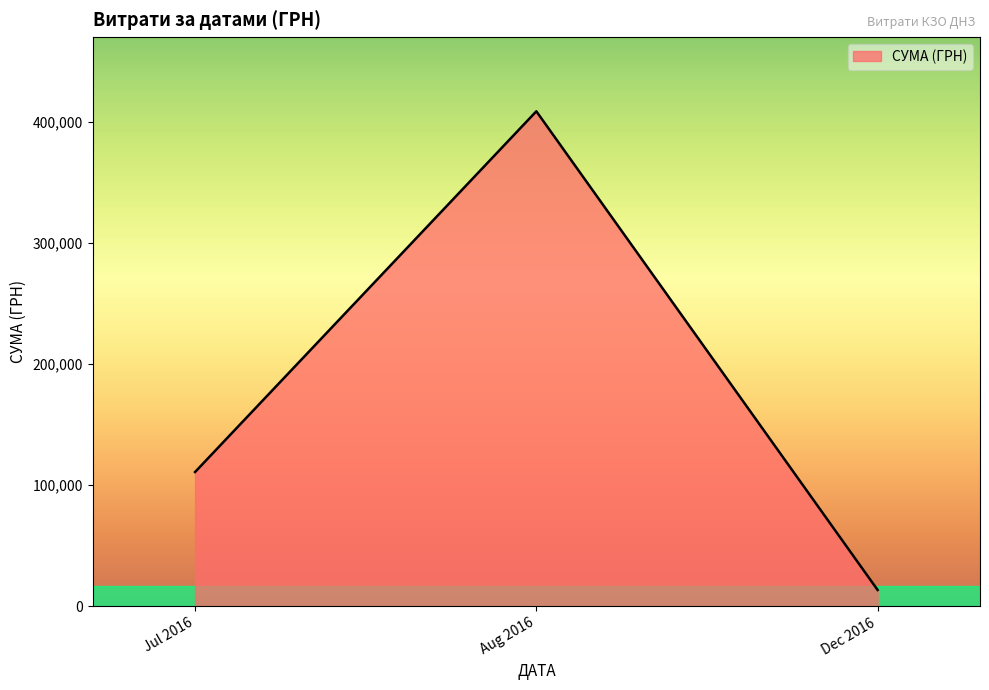

What is the approximate value at Aug 2016?

408627.1